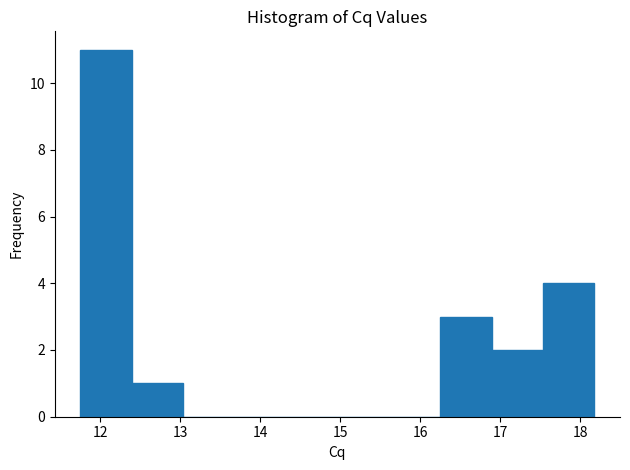

Reading left to right, list every bar in this chart as the range it spans on the x-axis followed by its height. Neither the bar edges nor the heights are printed on the chart, so give them approximately, as read against the axes.

11.8 to 12.4: 11
12.4 to 13.0: 1
13.0 to 13.7: 0
13.7 to 14.3: 0
14.3 to 15.0: 0
15.0 to 15.6: 0
15.6 to 16.2: 0
16.2 to 16.9: 3
16.9 to 17.5: 2
17.5 to 18.2: 4